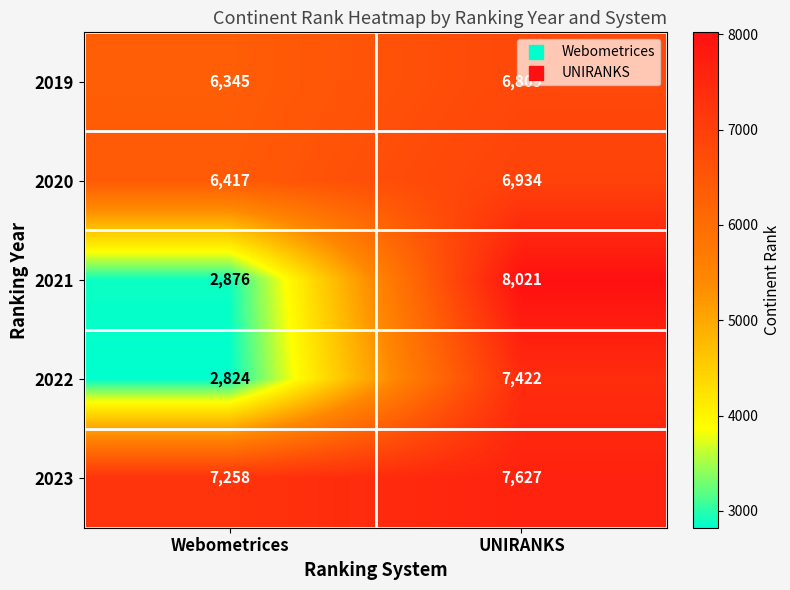

At how many categories does at least one series exceed 4995?

2